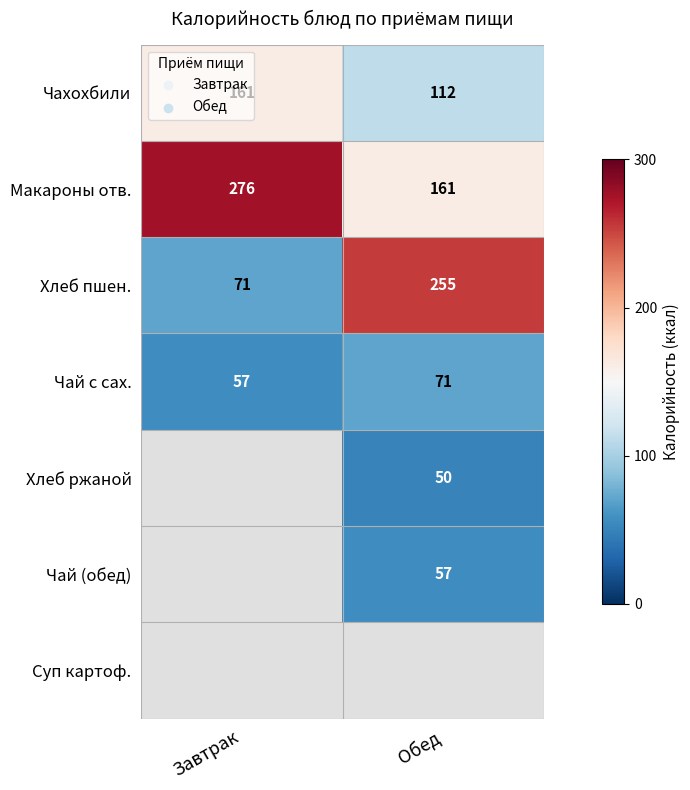

Read the Хлеб пшен. value at Завтрак.

71